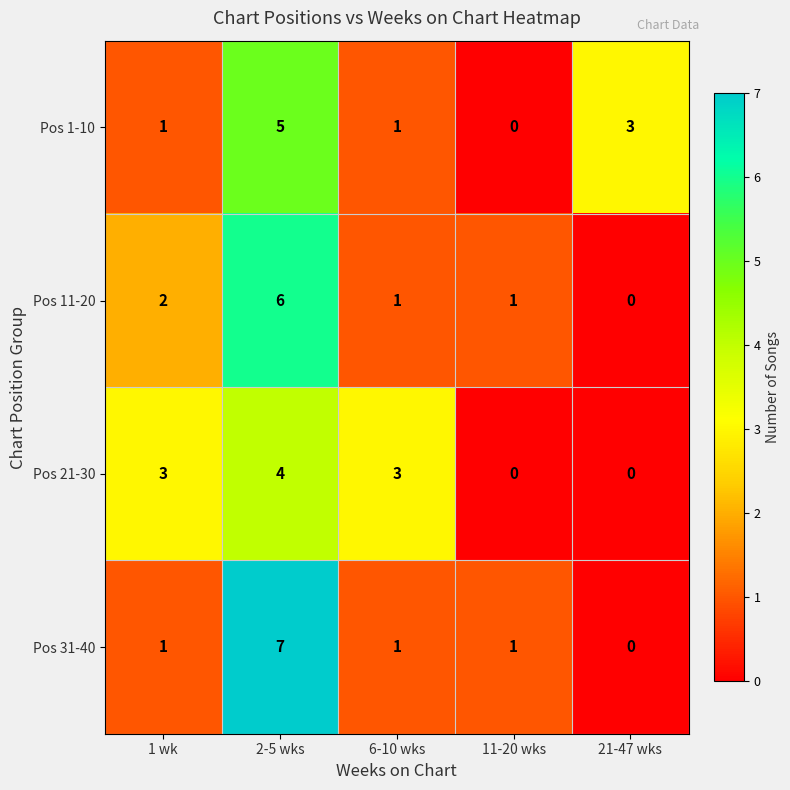

Reading left to right, what are all the values shown in this chart?

Pos 1-10: 1 wk=1	2-5 wks=5	6-10 wks=1	11-20 wks=0	21-47 wks=3
Pos 11-20: 1 wk=2	2-5 wks=6	6-10 wks=1	11-20 wks=1	21-47 wks=0
Pos 21-30: 1 wk=3	2-5 wks=4	6-10 wks=3	11-20 wks=0	21-47 wks=0
Pos 31-40: 1 wk=1	2-5 wks=7	6-10 wks=1	11-20 wks=1	21-47 wks=0